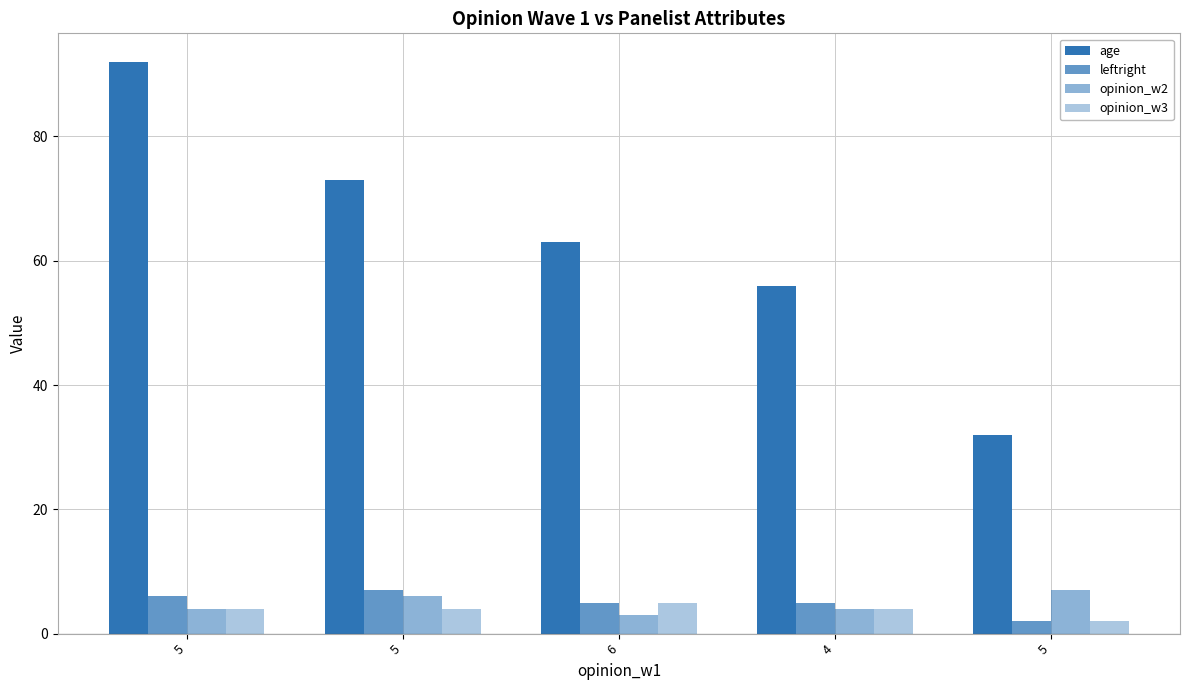

What is the label of the 4th bar from the right?

5